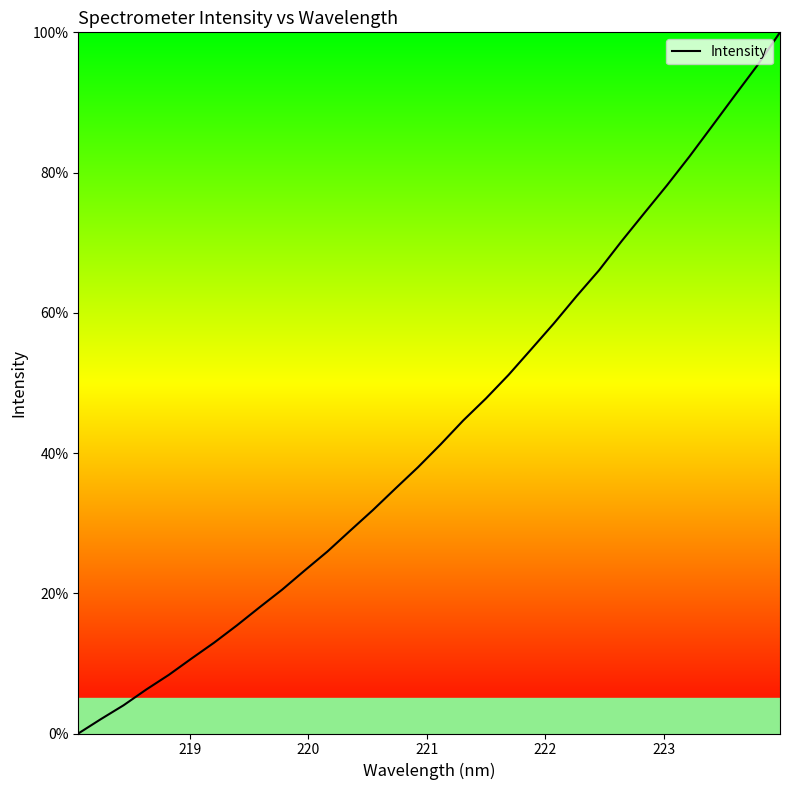

What is the greatest value displayed?

100.0